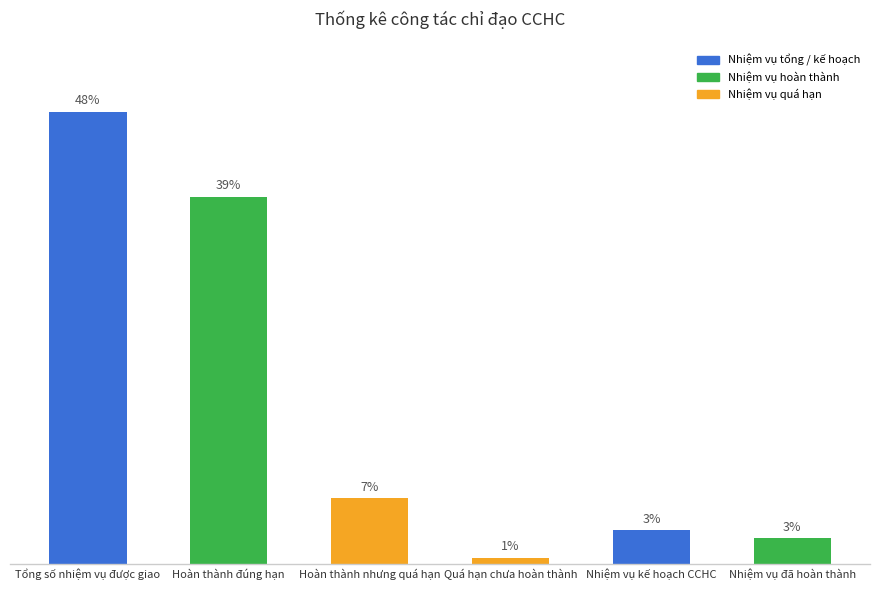

What is the difference between the values at Nhiệm vụ đã hoàn thành and Nhiệm vụ kế hoạch CCHC?

8